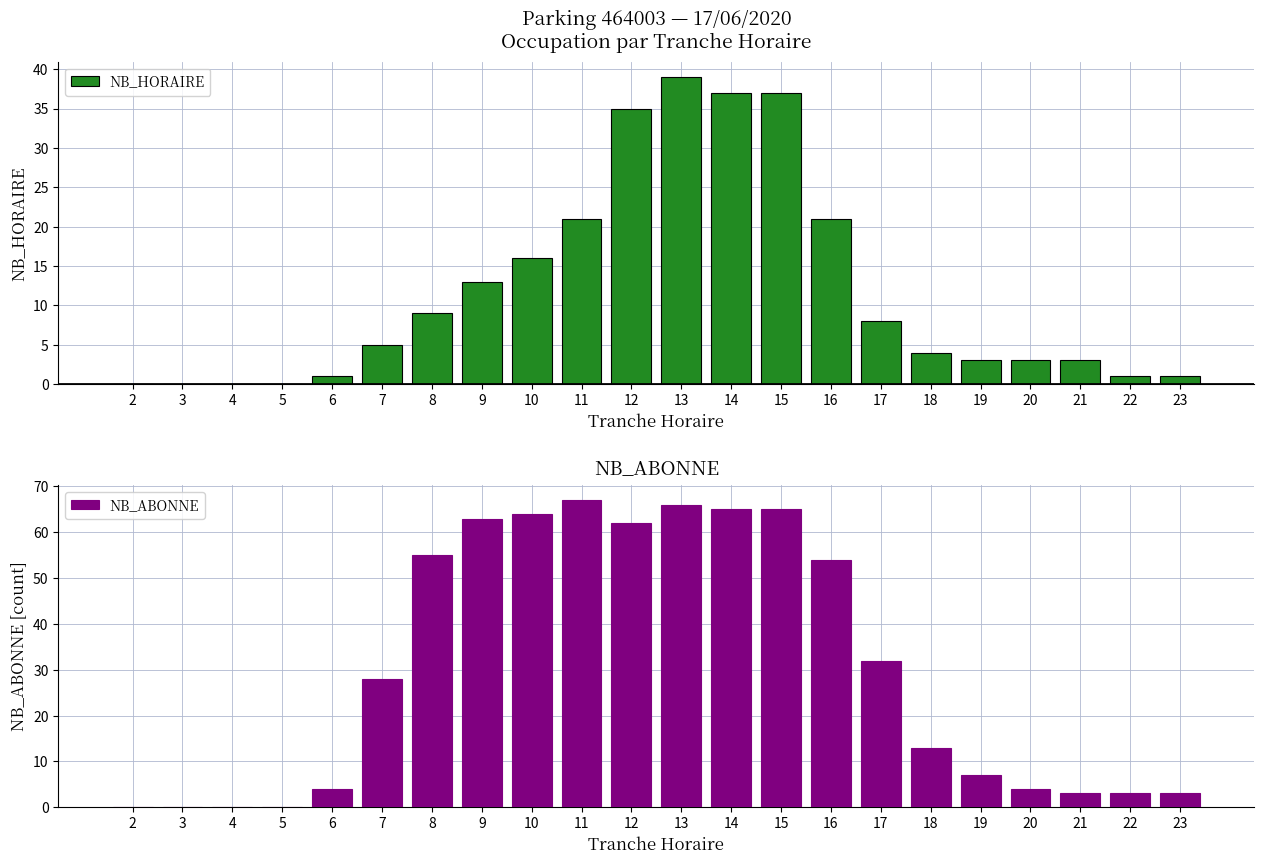

Reading right to left, transcribe all the data shown in this chart.

NB_HORAIRE: 23=1	22=1	21=3	20=3	19=3	18=4	17=8	16=21	15=37	14=37	13=39	12=35	11=21	10=16	9=13	8=9	7=5	6=1	5=0	4=0	3=0	2=0
NB_ABONNE: 23=3	22=3	21=3	20=4	19=7	18=13	17=32	16=54	15=65	14=65	13=66	12=62	11=67	10=64	9=63	8=55	7=28	6=4	5=0	4=0	3=0	2=0